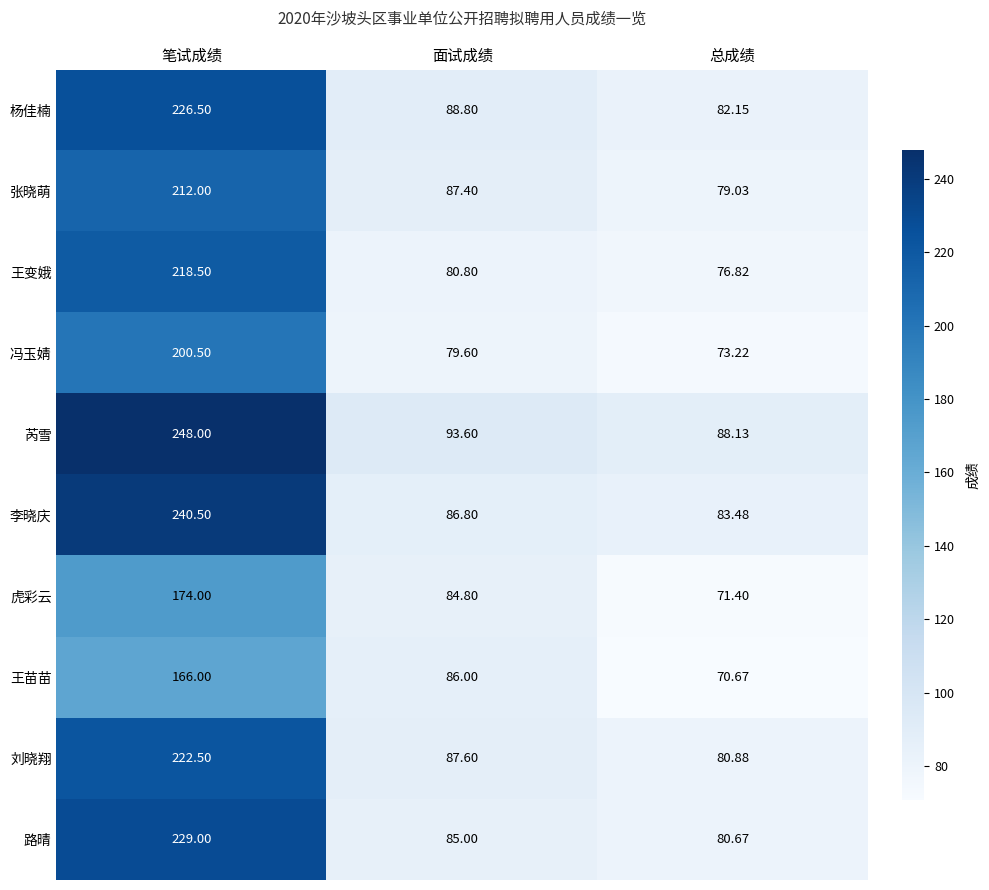

Which category has the highest value in the 杨佳楠 series?

笔试成绩